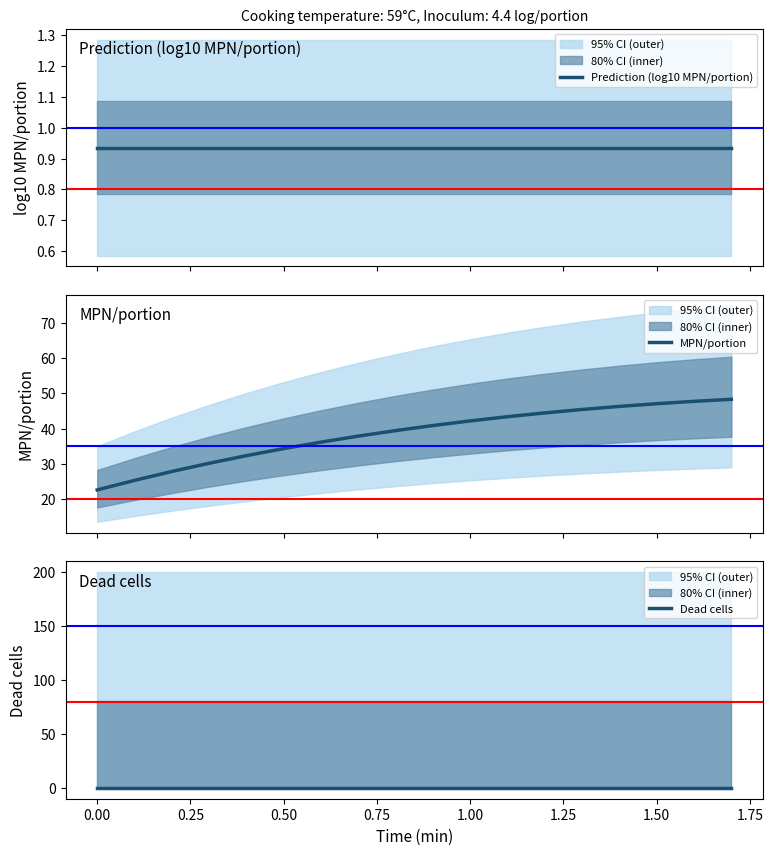

What is the highest value of the MPN/portion series?

48.3